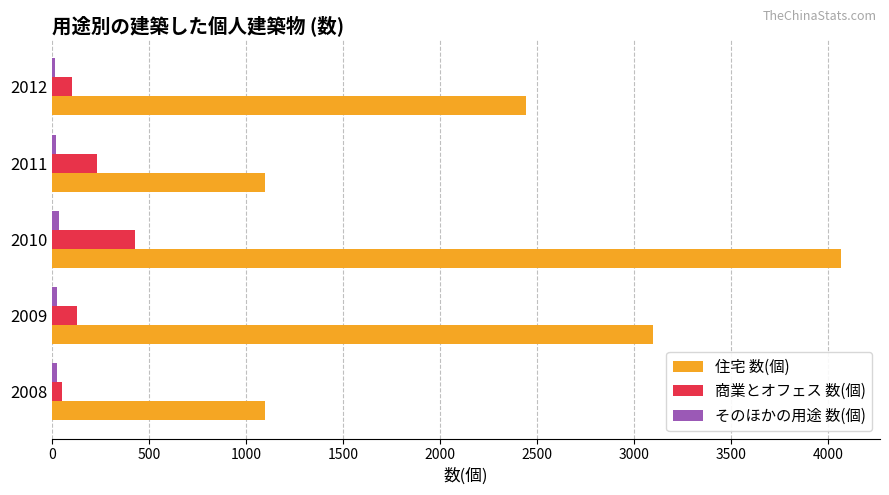

The value of 住宅 数(個) at 2011 is 433. True or false?

False